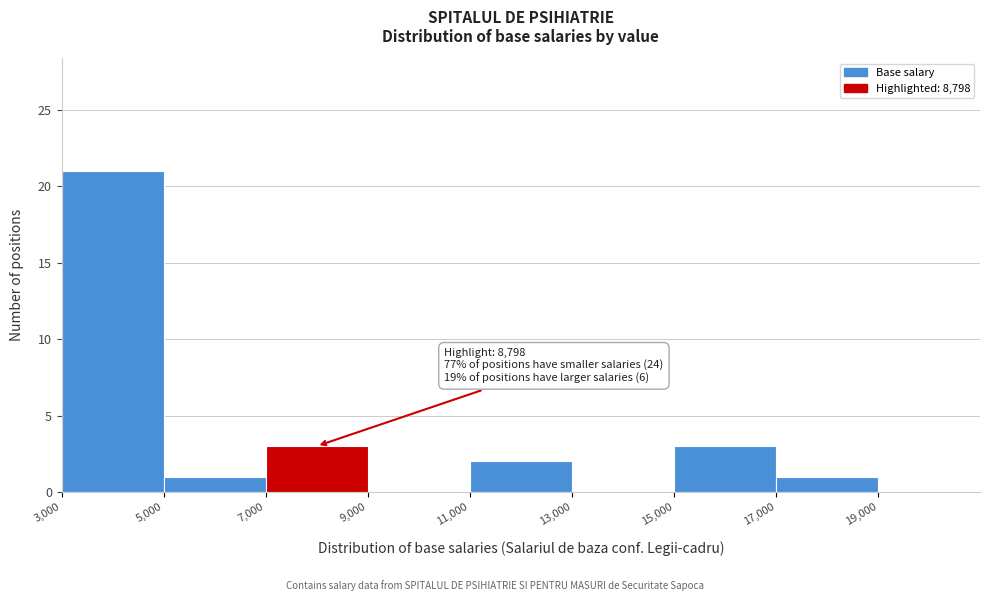

Over which range of the x-axis is the bar tallest?

3000 to 5000